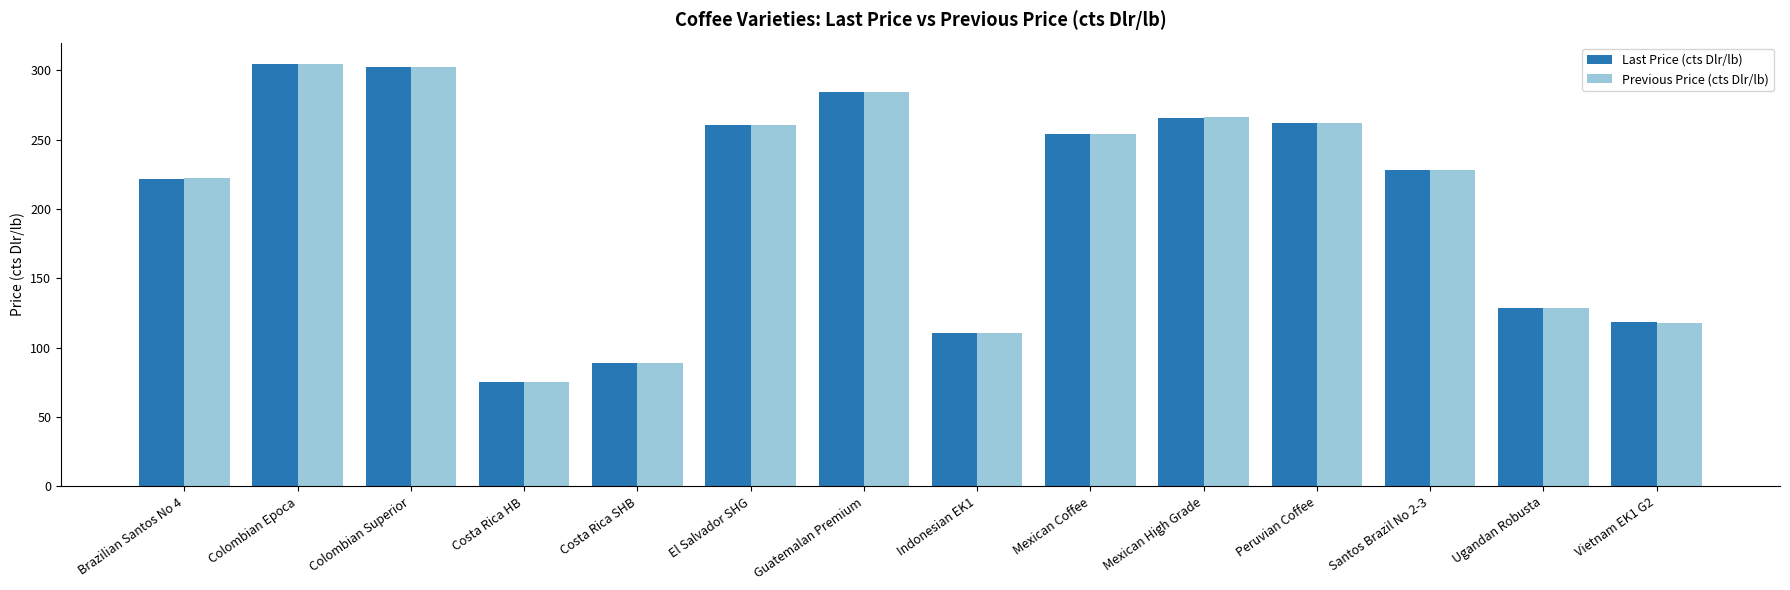

What is the average value of the Last Price (cts Dlr/lb) series?

207.5